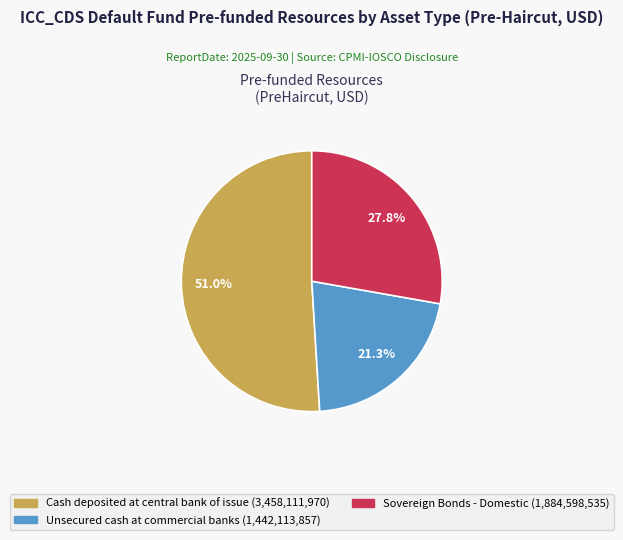

Is there any slice that represents more than half of the pie?

Yes